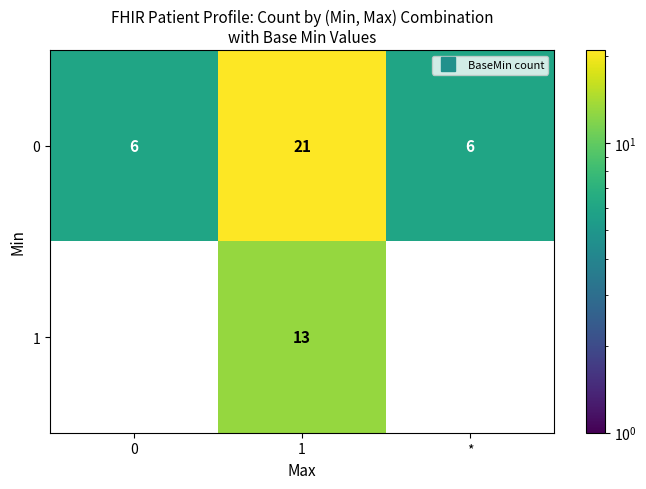

The value of 1 at 0 is 0. True or false?

True